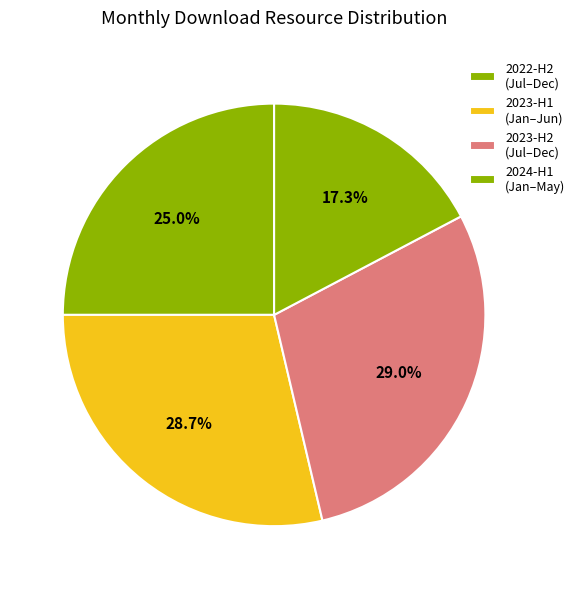

How many segments does this pie chart have?

4